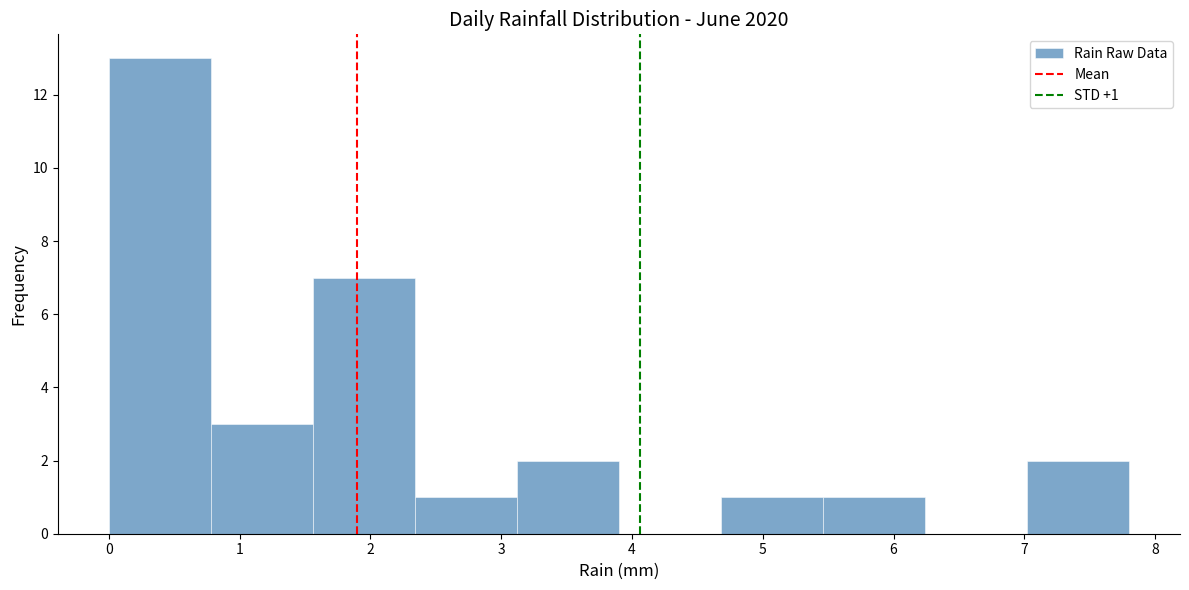

Over which range of the x-axis is the bar tallest?

0.00 to 0.78